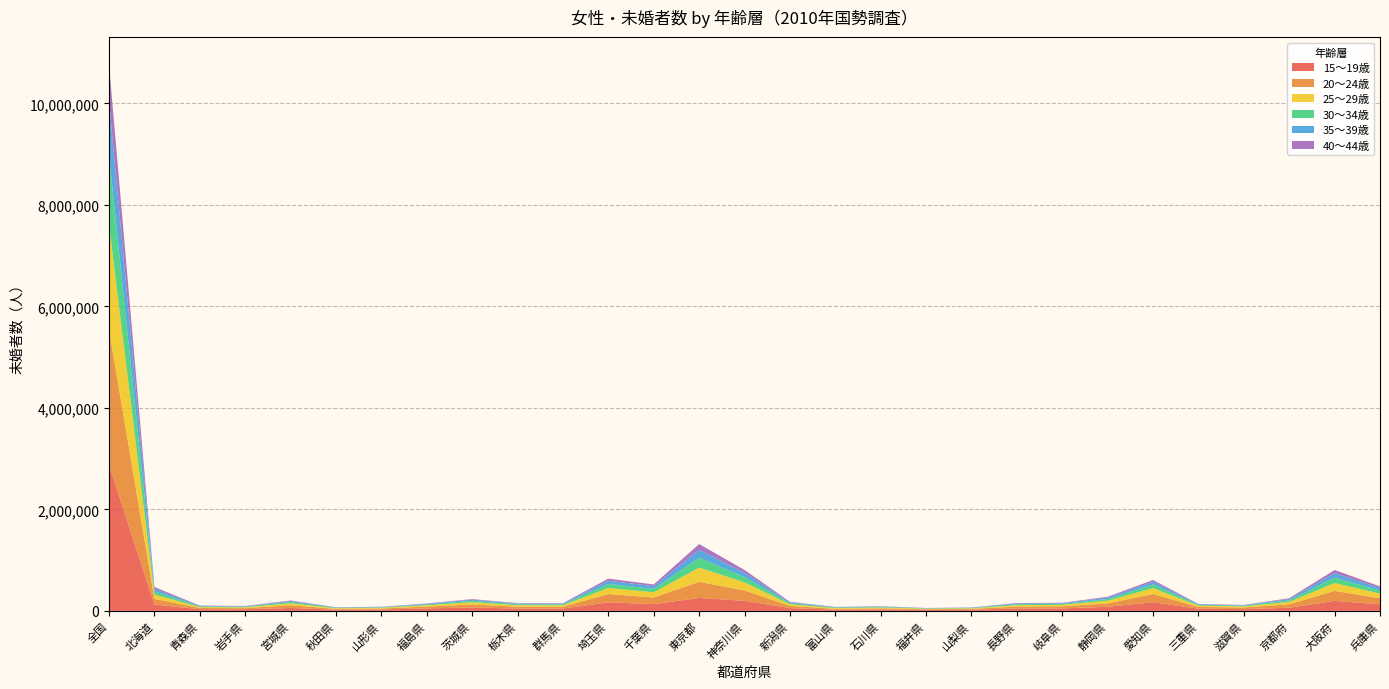

Reading left to right, extract all data points from this chart.

15～19歳: 全国=2879384	北海道=124549	青森県=32684	岩手県=31256	宮城県=57220	秋田県=22744	山形県=26772	福島県=48421	茨城県=68100	栃木県=44729	群馬県=45723	埼玉県=168470	千葉県=132276	東京都=255182	神奈川県=197691	新潟県=54195	富山県=22674	石川県=26586	福井県=18156	山梨県=21504	長野県=47444	岐阜県=48903	静岡県=80236	愛知県=170534	三重県=42038	滋賀県=34323	京都府=62045	大阪府=196429	兵庫県=128931
20～24歳: 全国=2671761	北海道=111473	青森県=23503	岩手県=22420	宮城県=53524	秋田県=15898	山形県=20379	福島県=35254	茨城県=58753	栃木県=38143	群馬県=36559	埼玉県=162738	千葉県=130876	東京都=317035	神奈川県=204740	新潟県=43575	富山県=18212	石川県=22937	福井県=14416	山梨県=17418	長野県=35237	岐阜県=41421	静岡県=67228	愛知県=162032	三重県=34691	滋賀県=32082	京都府=67943	大阪府=197464	兵庫県=120615
25～29歳: 全国=2059819	北海道=85458	青森県=18066	岩手県=16335	宮城県=39008	秋田県=12895	山形県=14523	福島県=25697	茨城県=43996	栃木県=28816	群馬県=27529	埼玉県=120433	千葉県=102844	東京都=279830	神奈川県=160162	新潟県=32609	富山県=14452	石川県=17048	福井県=10873	山梨県=11846	長野県=28677	岐阜県=29258	静岡県=52266	愛知県=116220	三重県=25157	滋賀県=22008	京都府=46663	大阪府=154810	兵庫県=90654
30～34歳: 全国=1362087	北海道=60353	青森県=12841	岩手県=11406	宮城県=25033	秋田県=8856	山形県=8984	福島県=16321	茨城県=27929	栃木県=18641	群馬県=18309	埼玉県=78541	千葉県=66793	東京都=193858	神奈川県=103928	新潟県=21896	富山県=9746	石川県=11225	福井県=6479	山梨県=7356	長野県=19306	岐阜県=17767	静岡県=33261	愛知県=70597	三重県=15569	滋賀県=13431	京都府=31032	大阪府=105594	兵庫県=60541
35～39歳: 全国=1072264	北海道=50832	青森県=9916	岩手県=8532	宮城県=18129	秋田県=6423	山形県=6283	福島県=11881	茨城県=20752	栃木県=13663	群馬県=14325	埼玉県=64219	千葉県=53585	東京都=156989	神奈川県=83618	新潟県=16075	富山県=7519	石川県=8583	福井県=4396	山梨県=5558	長野県=14487	岐阜県=13172	静岡県=26548	愛知県=54050	三重県=11798	滋賀県=9112	京都府=24521	大阪府=89170	兵庫県=48366
40～44歳: 全国=722269	北海道=36971	青森県=7179	岩手県=6184	宮城県=11741	秋田県=4559	山形県=3998	福島県=8030	茨城県=12355	栃木県=8417	群馬県=8971	埼玉県=40419	千葉県=34017	東京都=113290	神奈川県=56120	新潟県=10743	富山県=4367	石川県=5198	福井県=2612	山梨県=3704	長野県=9302	岐阜県=8250	静岡県=18218	愛知県=34323	三重県=7504	滋賀県=5274	京都府=16217	大阪府=62353	兵庫県=32640